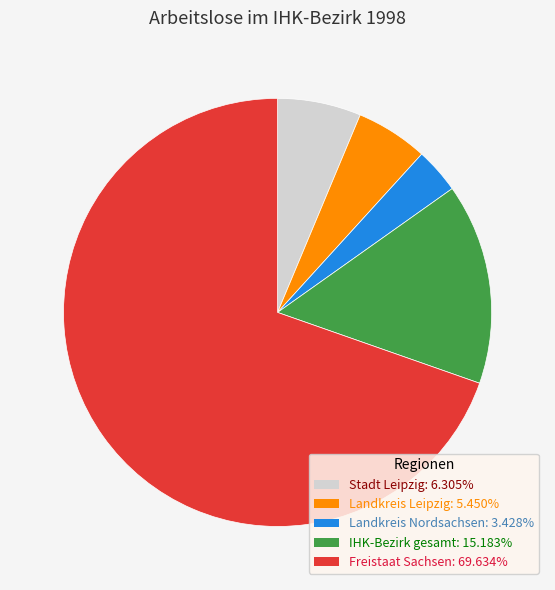

Rank the categories by value from lowest to highest.

Landkreis Nordsachsen, Landkreis Leipzig, Stadt Leipzig, IHK-Bezirk gesamt, Freistaat Sachsen